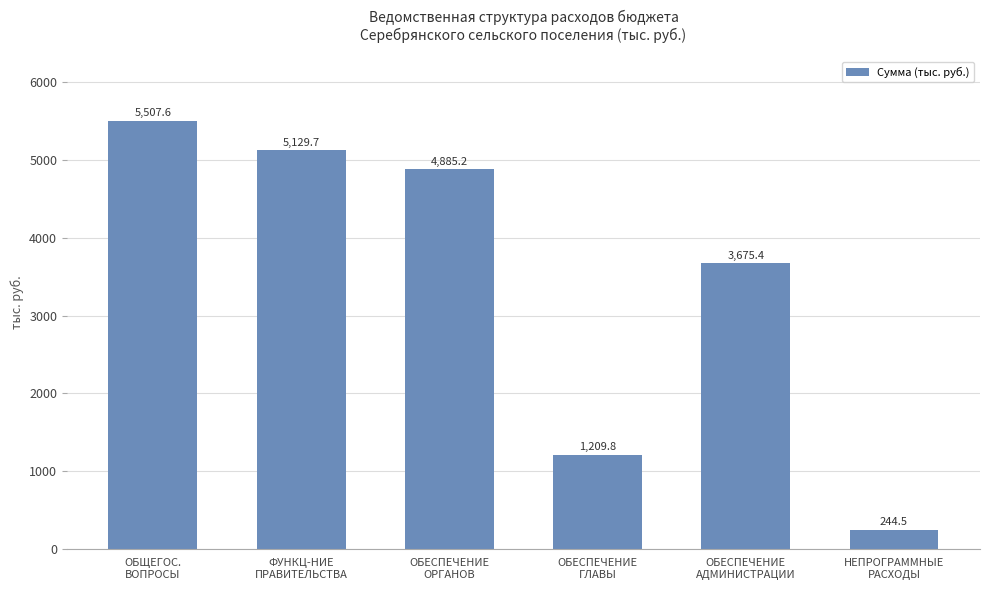

At which label does the data first exceed 4885?

ОБЩЕГОС.
ВОПРОСЫ